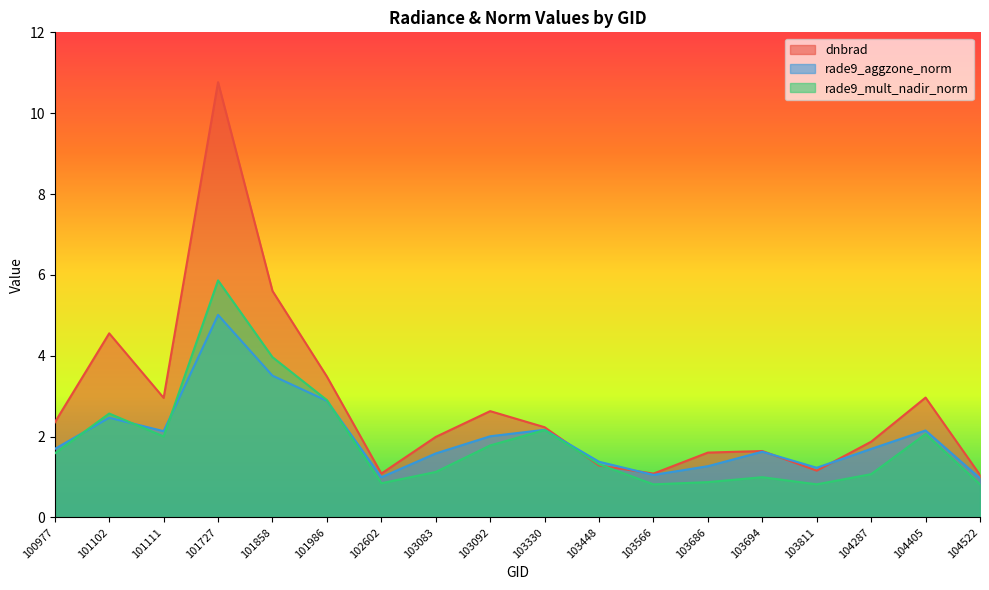

Is it true that rade9_mult_nadir_norm equals 5.9 at 101727?

True